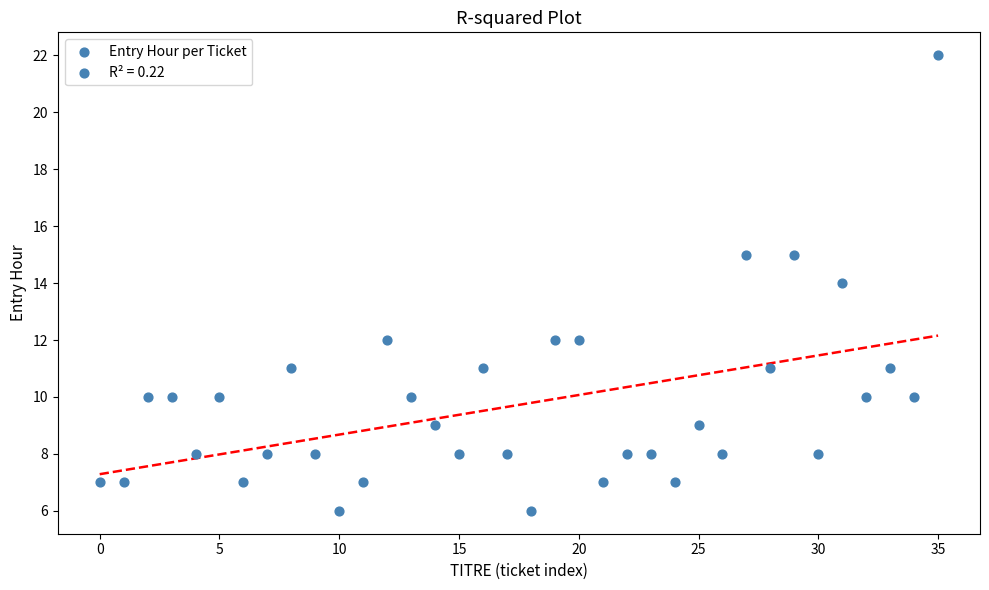

What is the range of Y values (max minus min)?

16